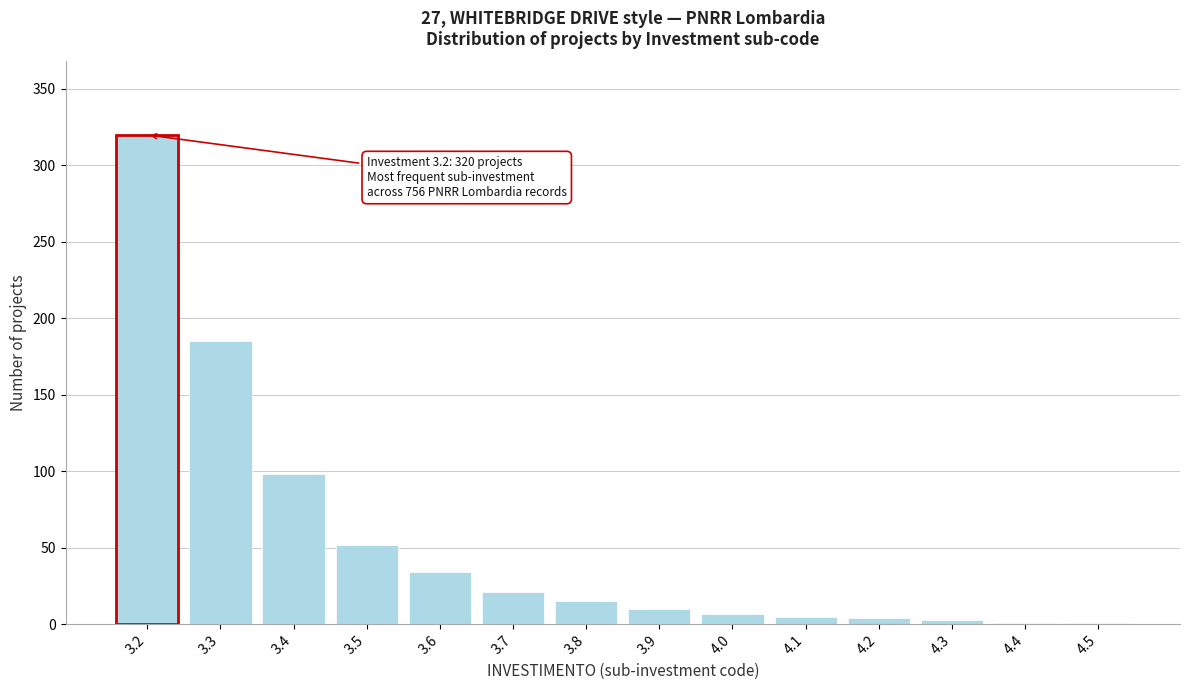

What is the maximum value shown in the chart?

320